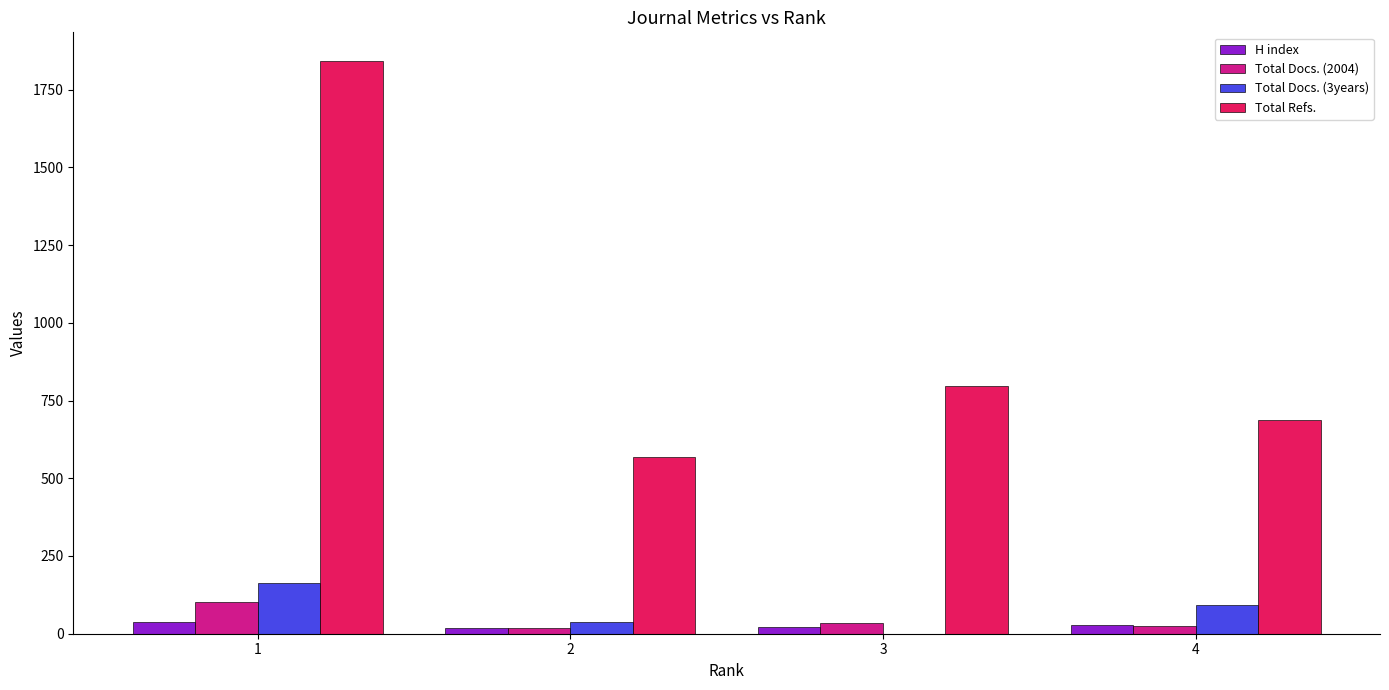

Between 1 and 3, which series saw the biggest shift?

Total Refs.